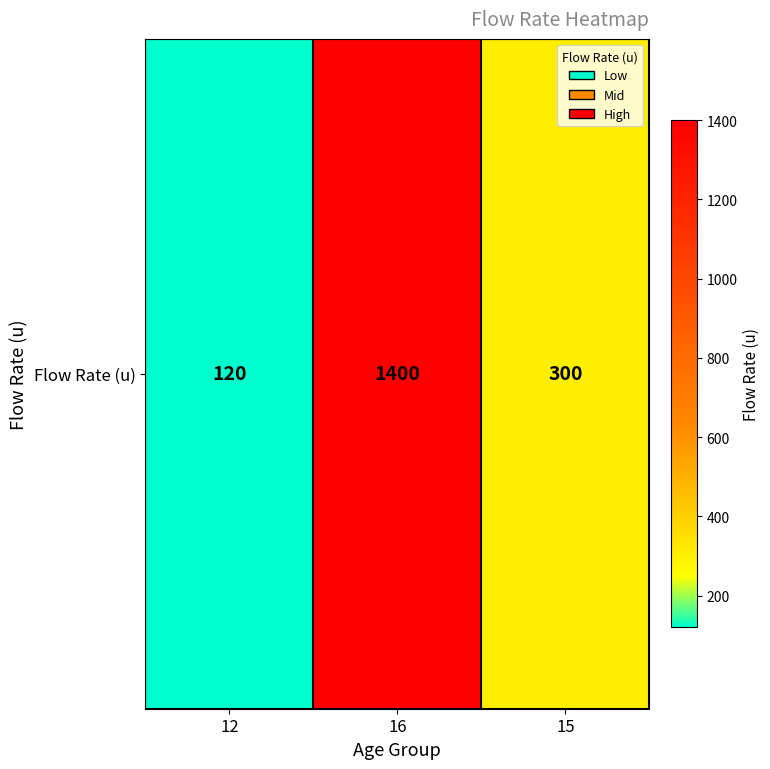

Which label corresponds to the largest value in the chart?

16